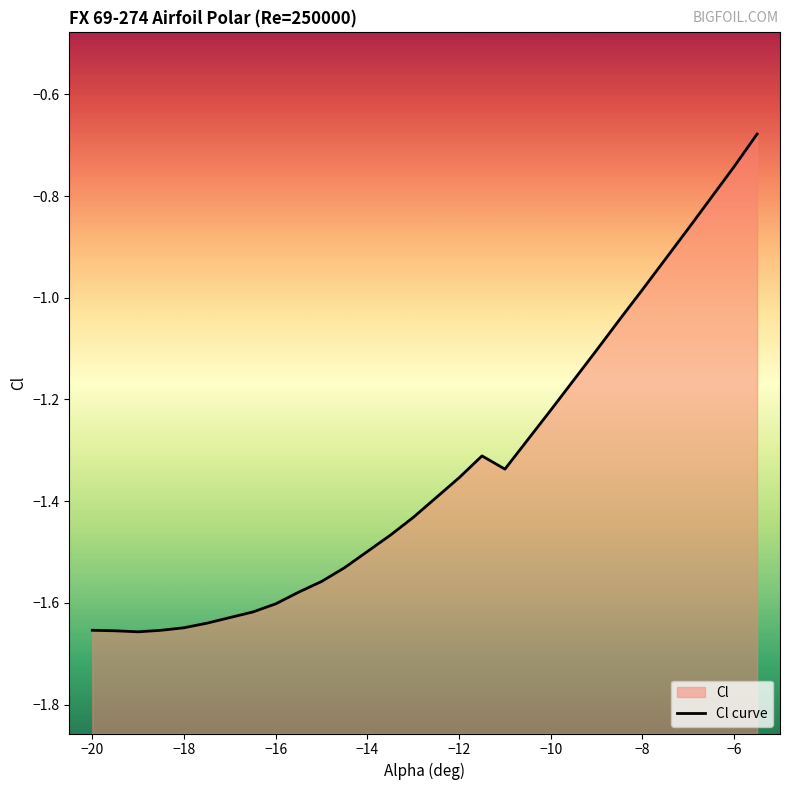

What is the value of the 6th point from the left?

-1.6